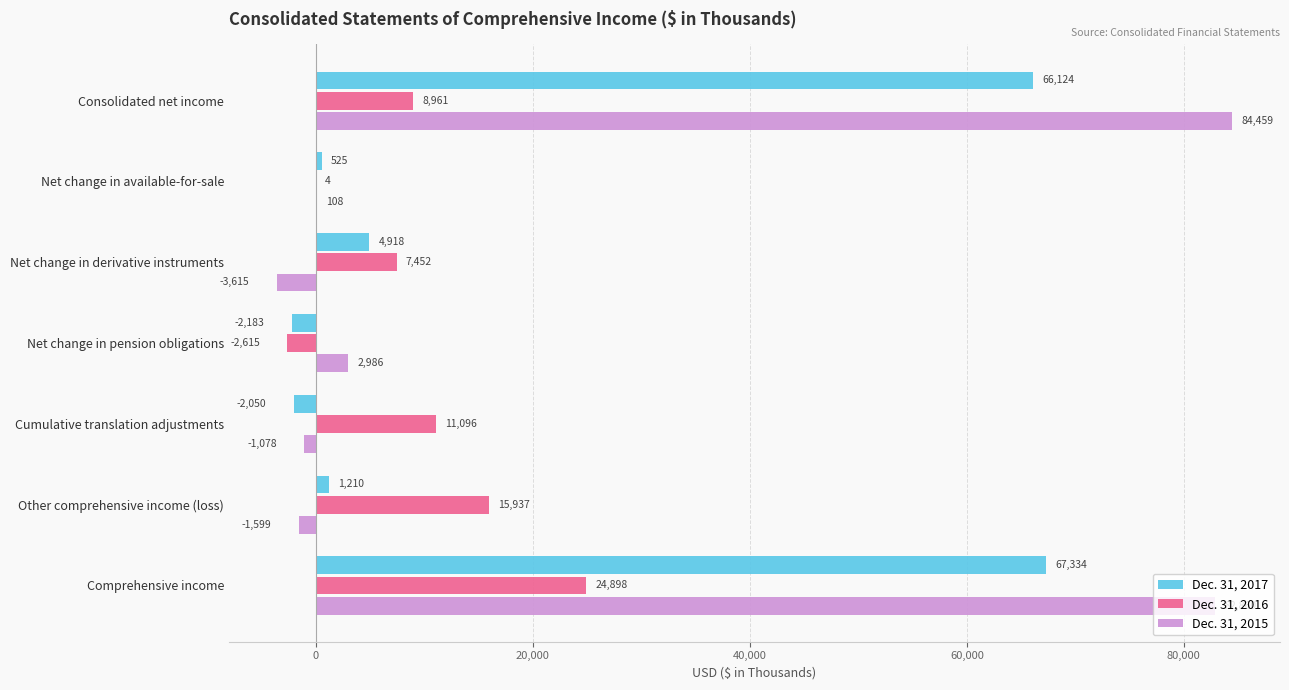

What are all the series names shown in the legend?

Dec. 31, 2017, Dec. 31, 2016, Dec. 31, 2015